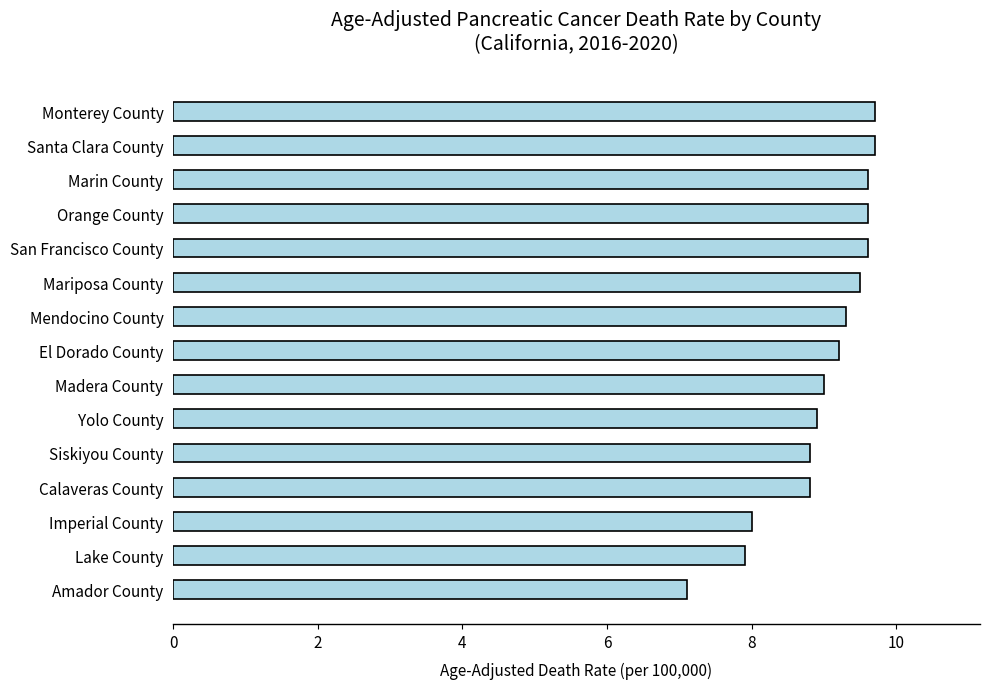

True or false: the data shows 7.1 at Amador County.

True